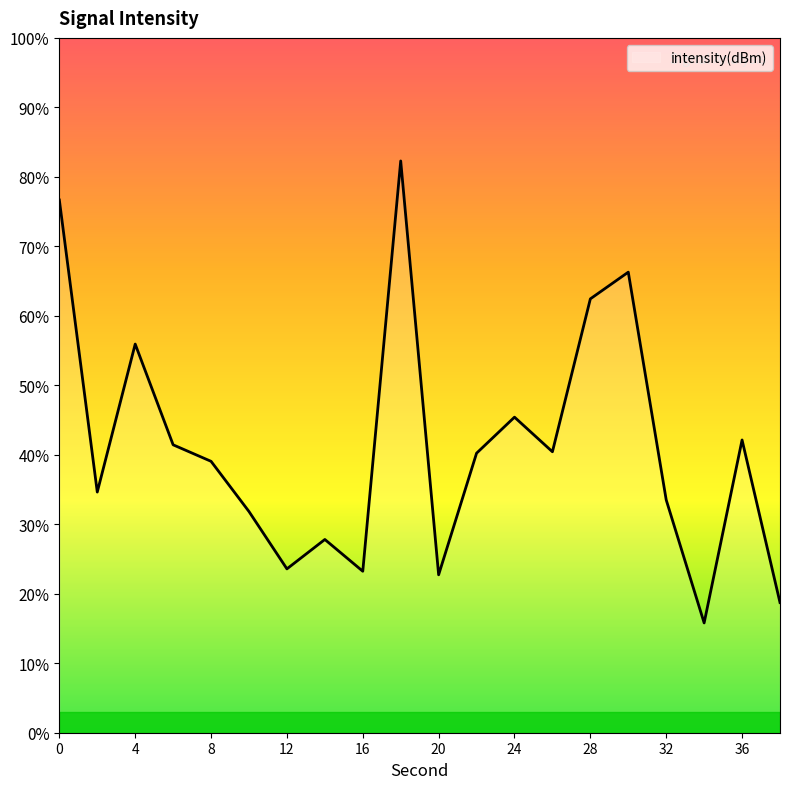

What is the smallest value displayed?

15.8